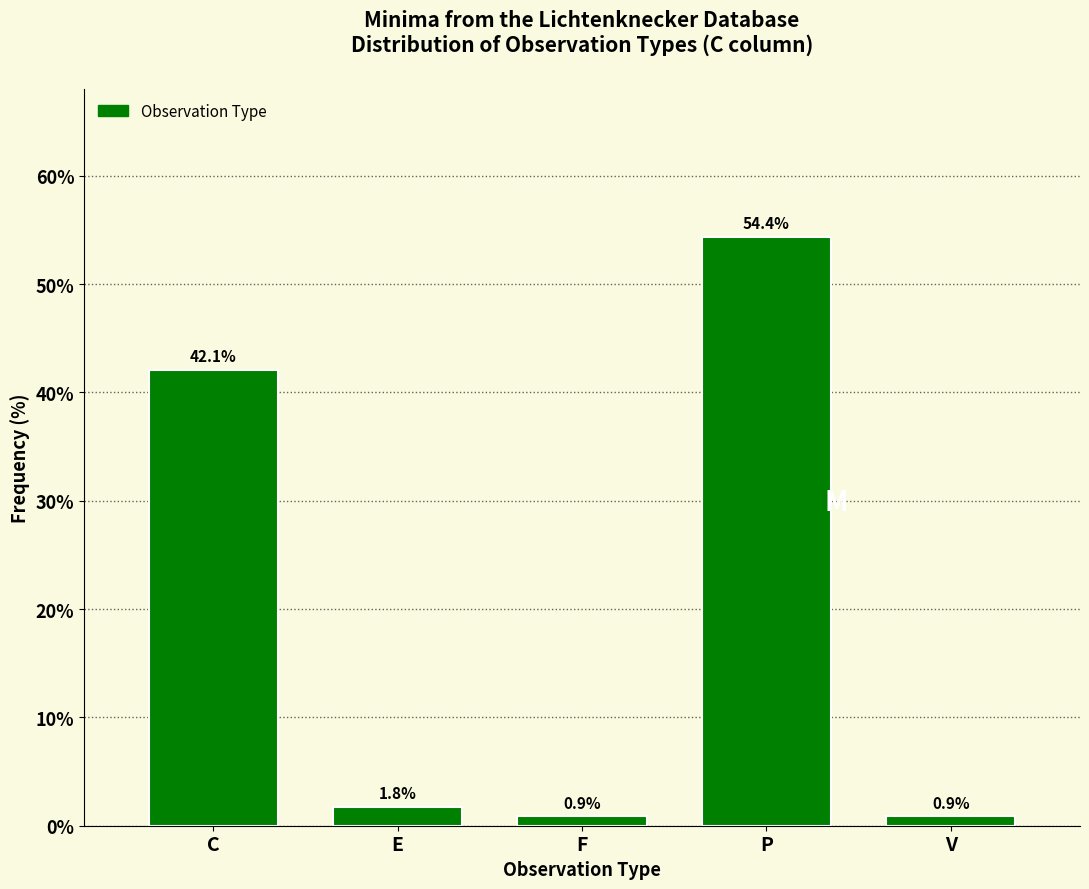

Reading right to left, list all the values displayed in this chart.

V=0.9	P=54.4	F=0.9	E=1.8	C=42.1